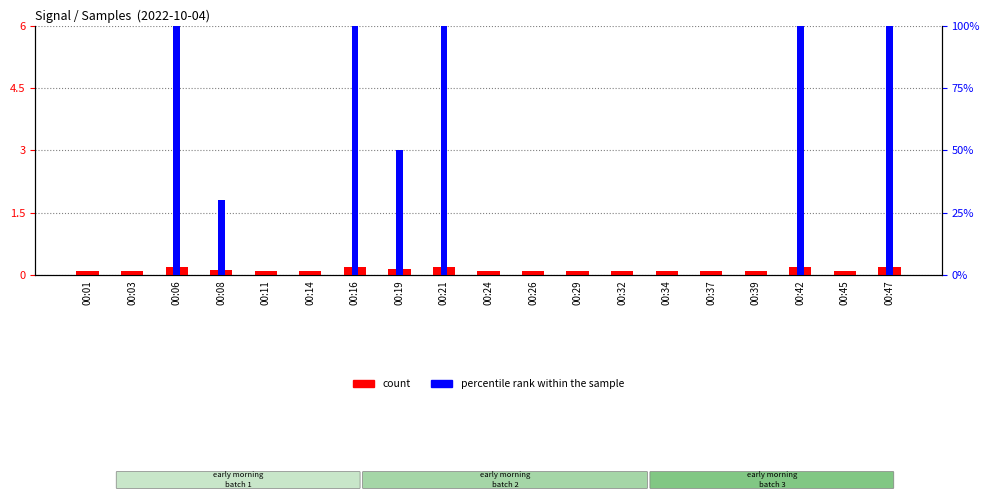

Rank the series by their maximum value, from highest to lowest.

percentile rank within the sample, count